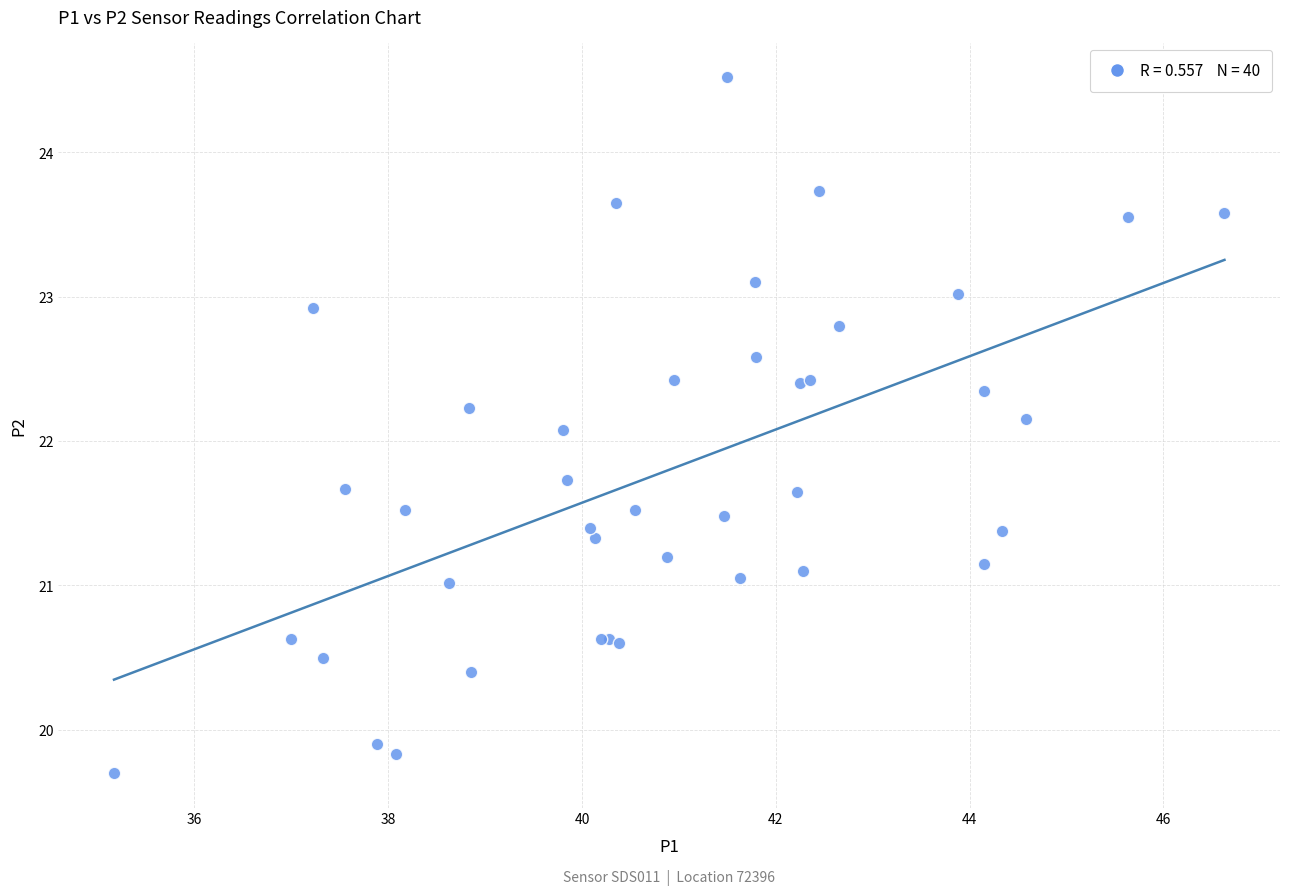

What Y value in the scatter plot is closest to 22?

22.1